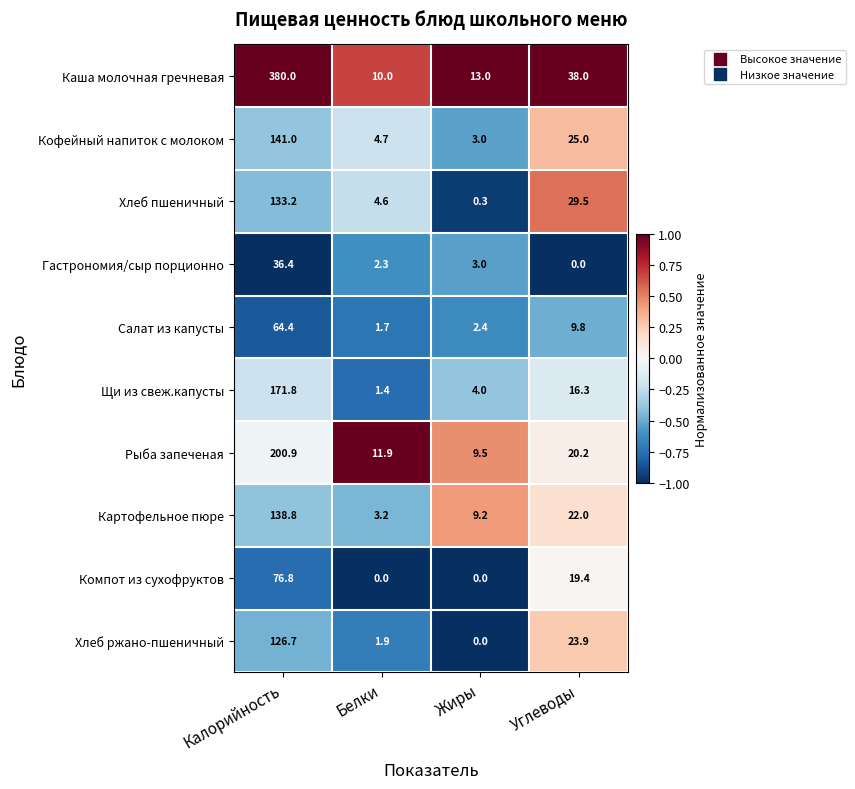

What is the maximum value shown in the chart?

380.0